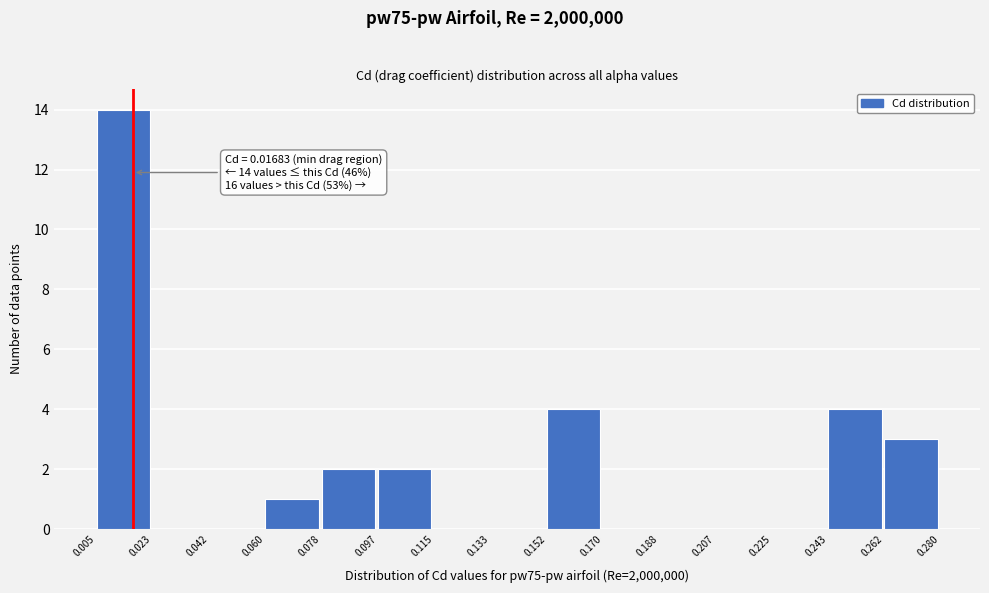

Over which range of the x-axis is the bar tallest?

0.005 to 0.023